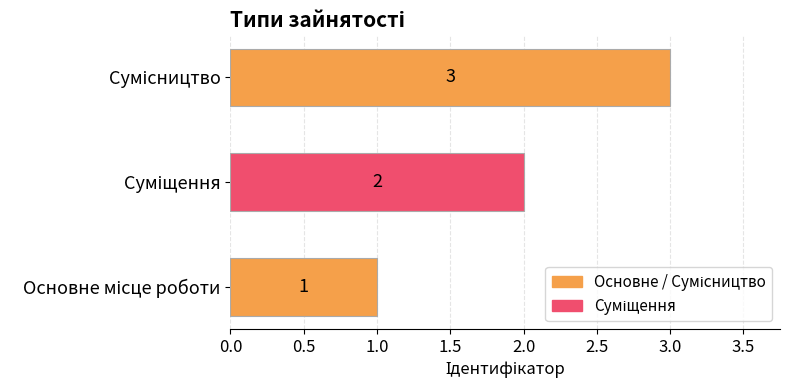

What is the greatest value displayed?

3